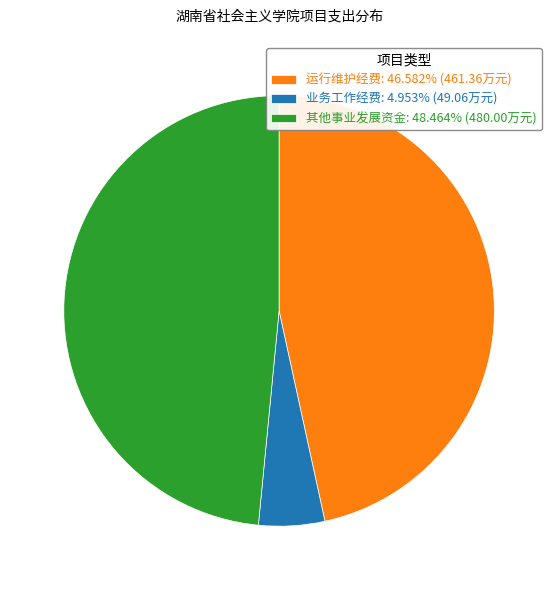

Is the sum of 业务工作经费: 4.953% (49.06万元) and 其他事业发展资金: 48.464% (480.00万元) greater than half?

Yes